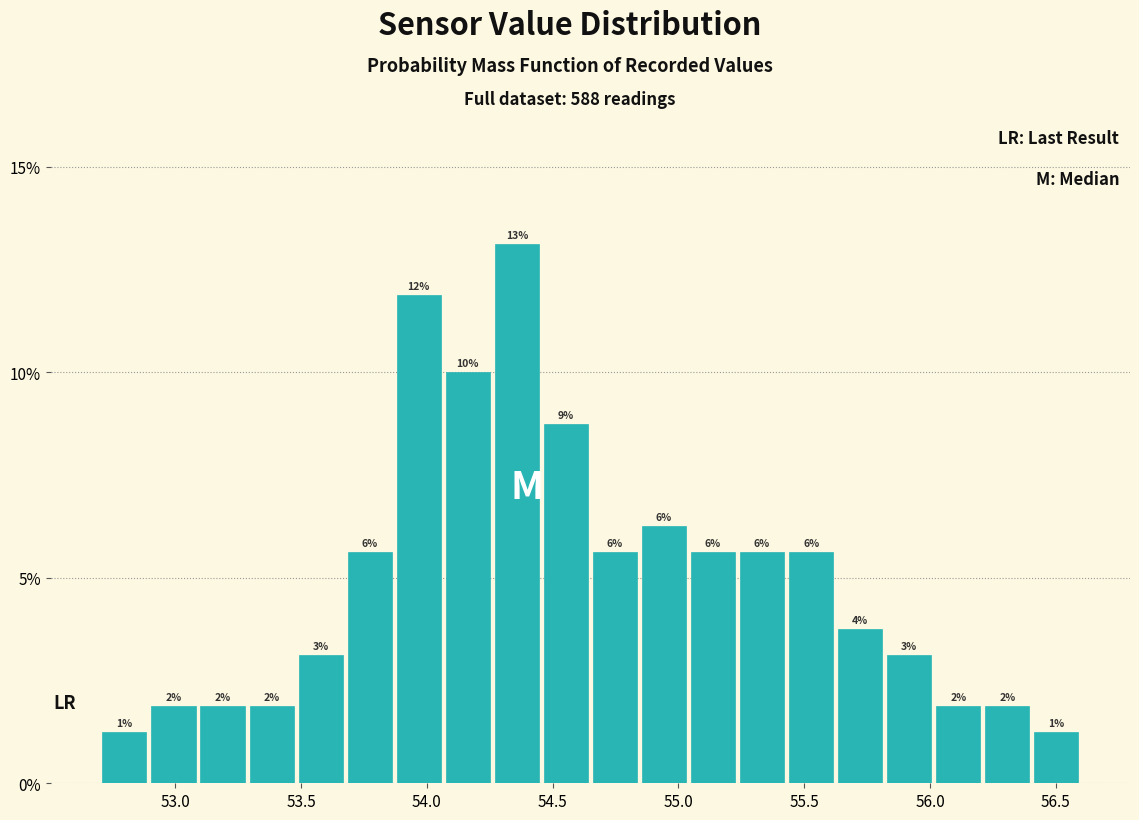

Around what value on the x-axis is the tallest bar? Give the approximate position of its centre, as read against the axis.

54.35